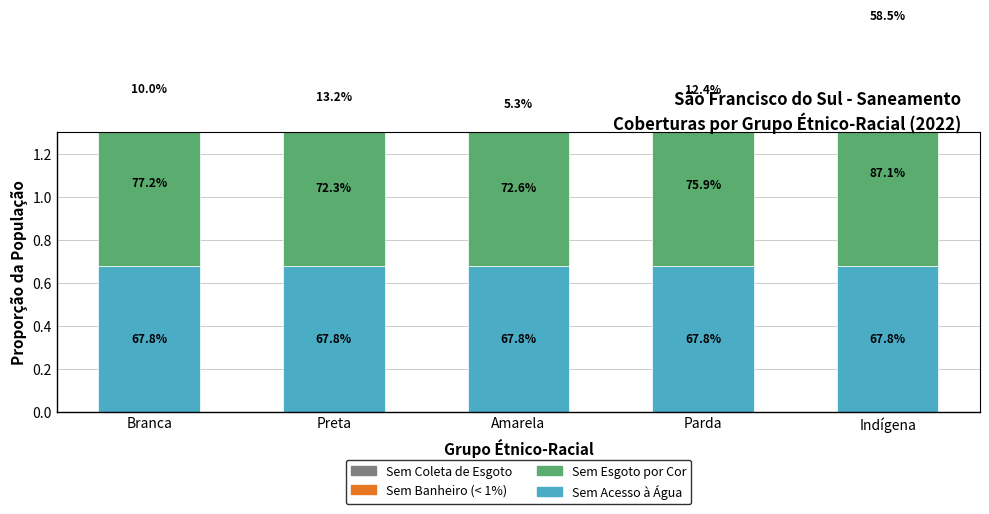

What is the label of the 2nd bar from the right?

Parda